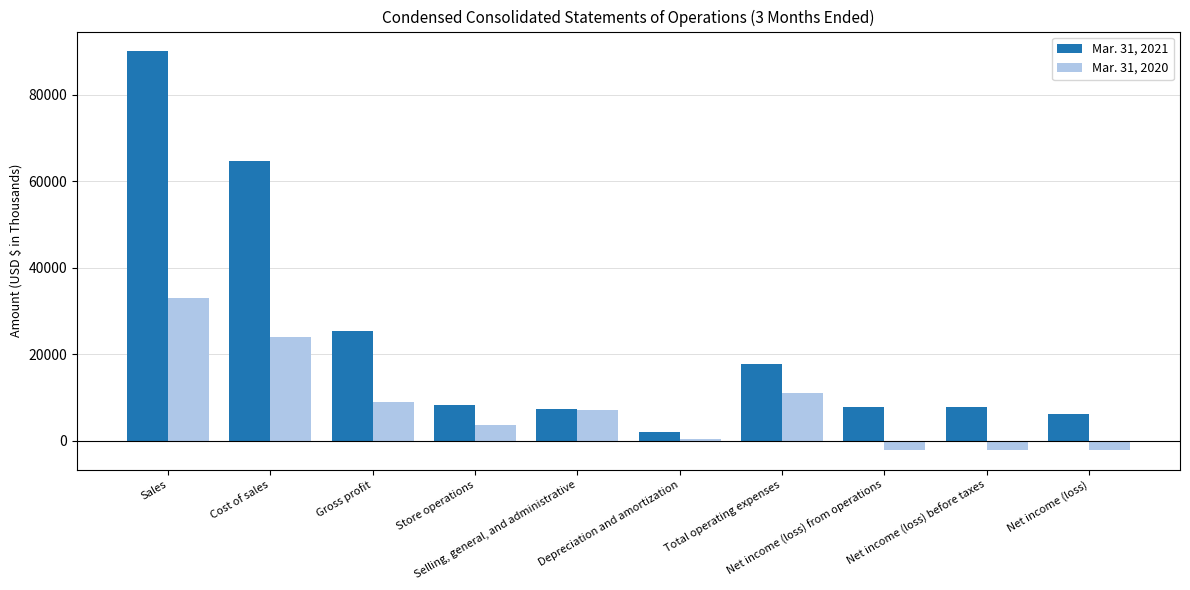

At Net income (loss), list the series in order from largest to smallest.

Mar. 31, 2021, Mar. 31, 2020